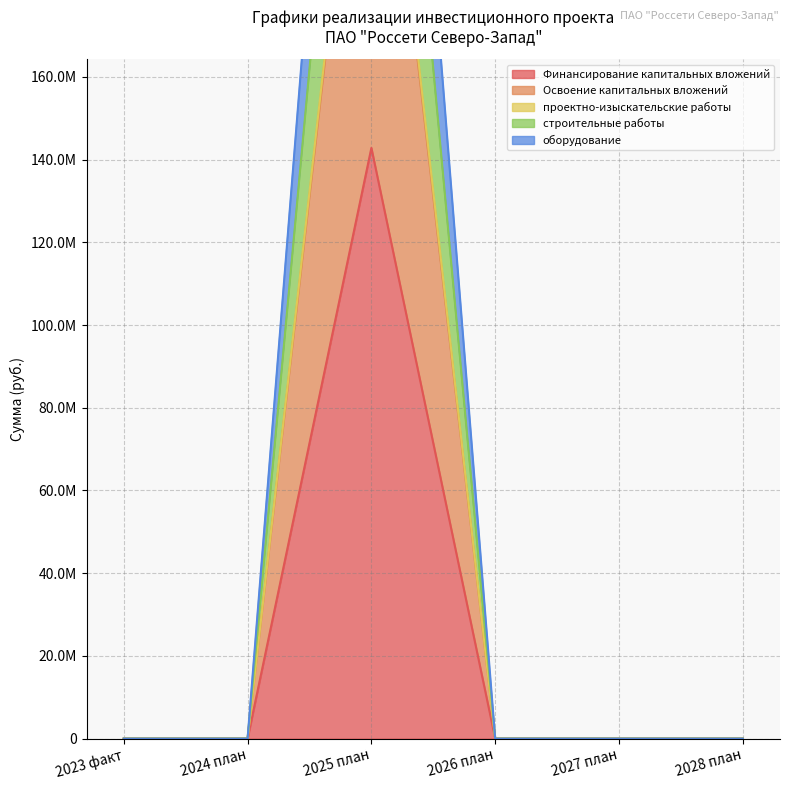

True or false: оборудование and строительные работы intersect in this chart.

False